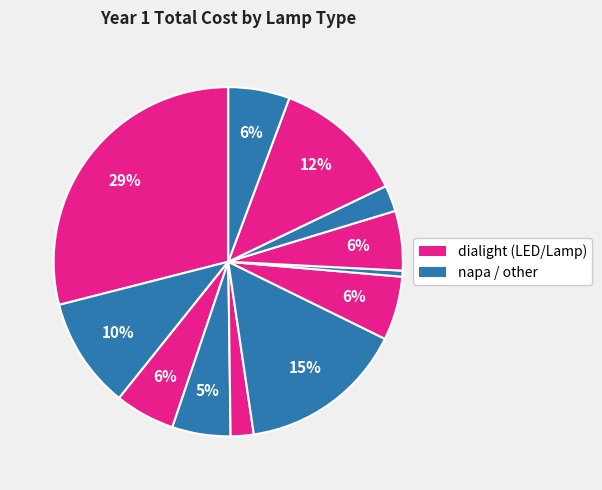

How many slices are in this pie chart?

12